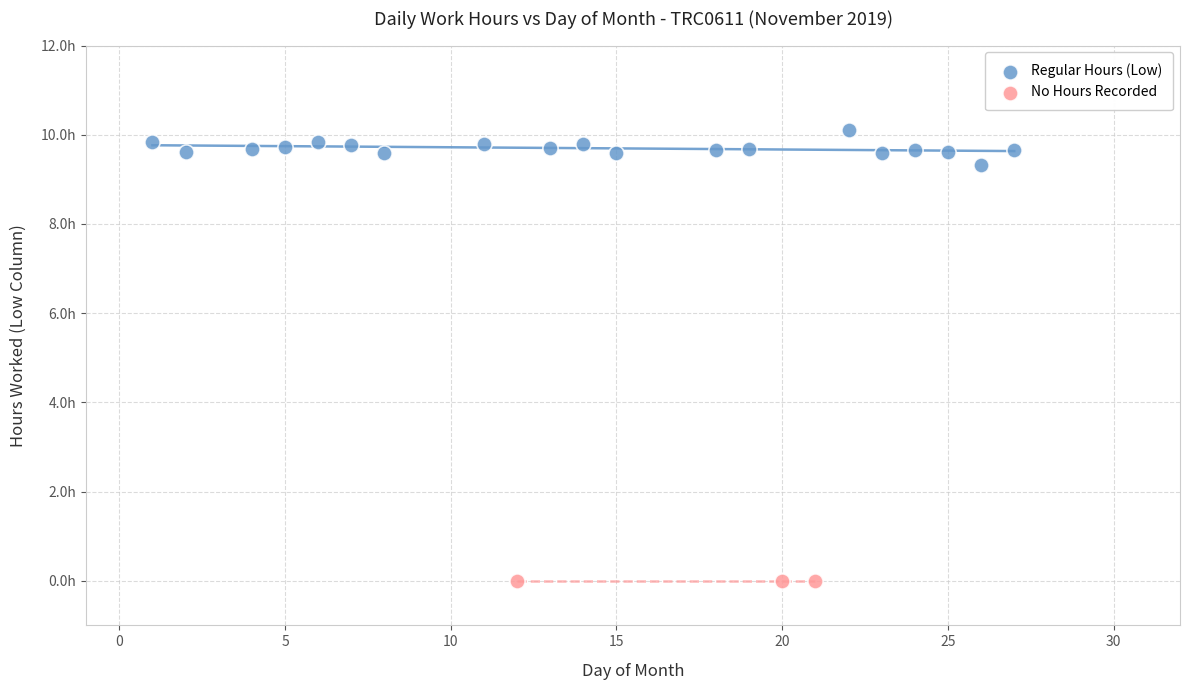

What are all the series names shown in the legend?

Regular Hours (Low), No Hours Recorded